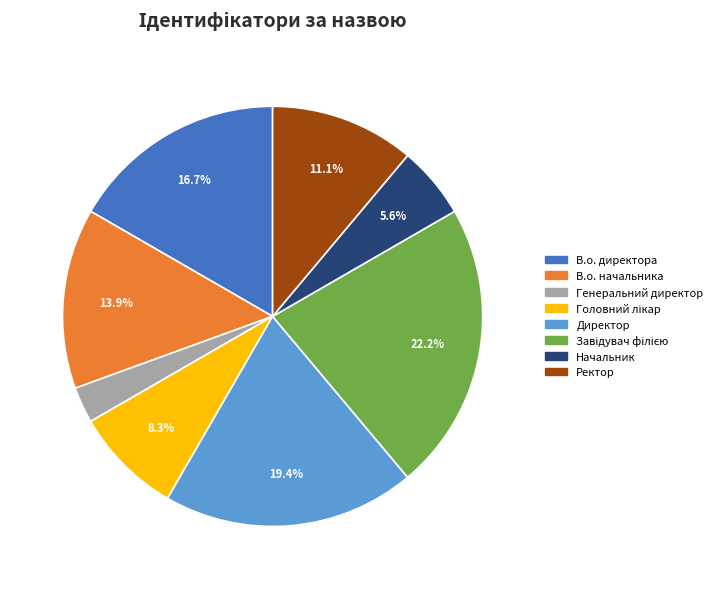

Is Генеральний директор the majority of the pie?

No